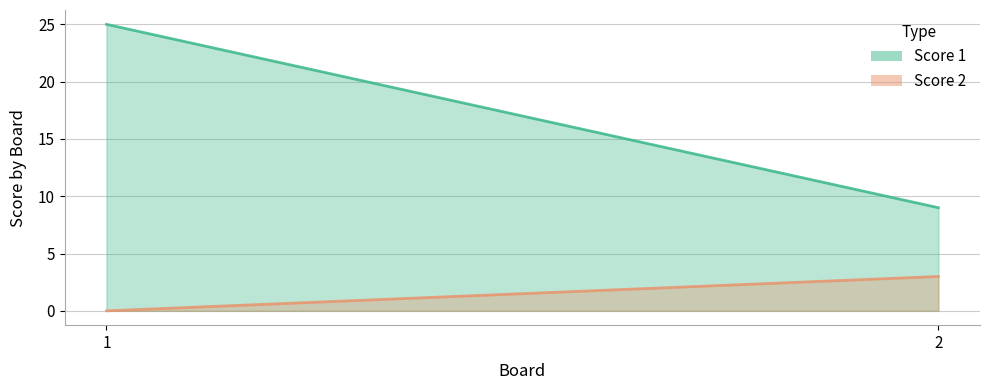

What is the sum of all Score 1 values?

34